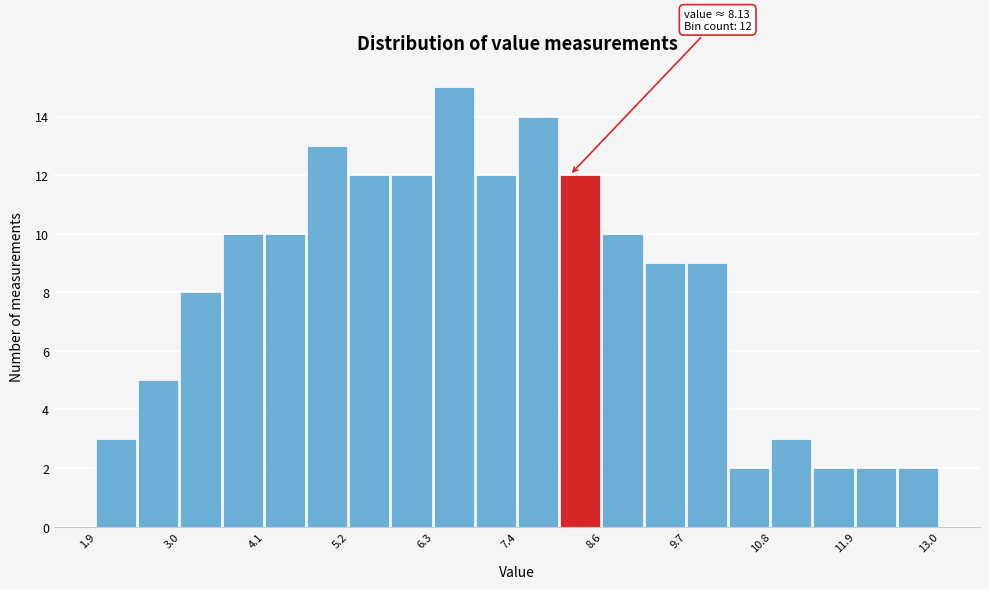

Read against the x-axis, roughly where is the centre of the tallest bar?

6.6